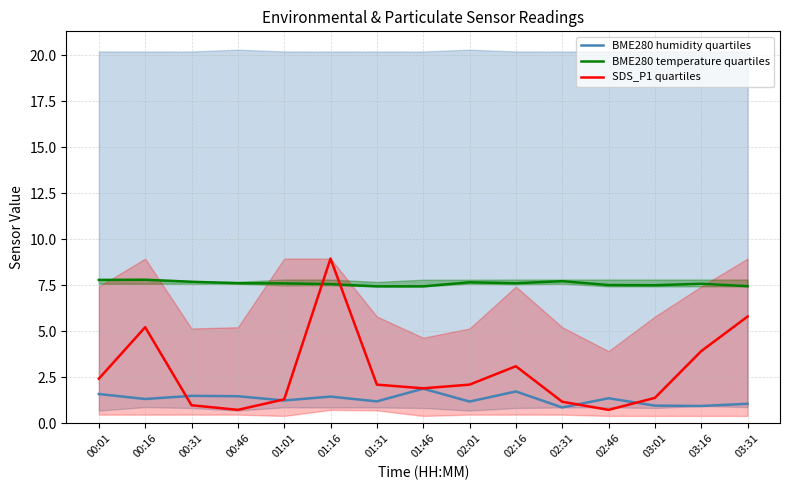

What is the sum of all BME280 humidity quartiles values?

19.7